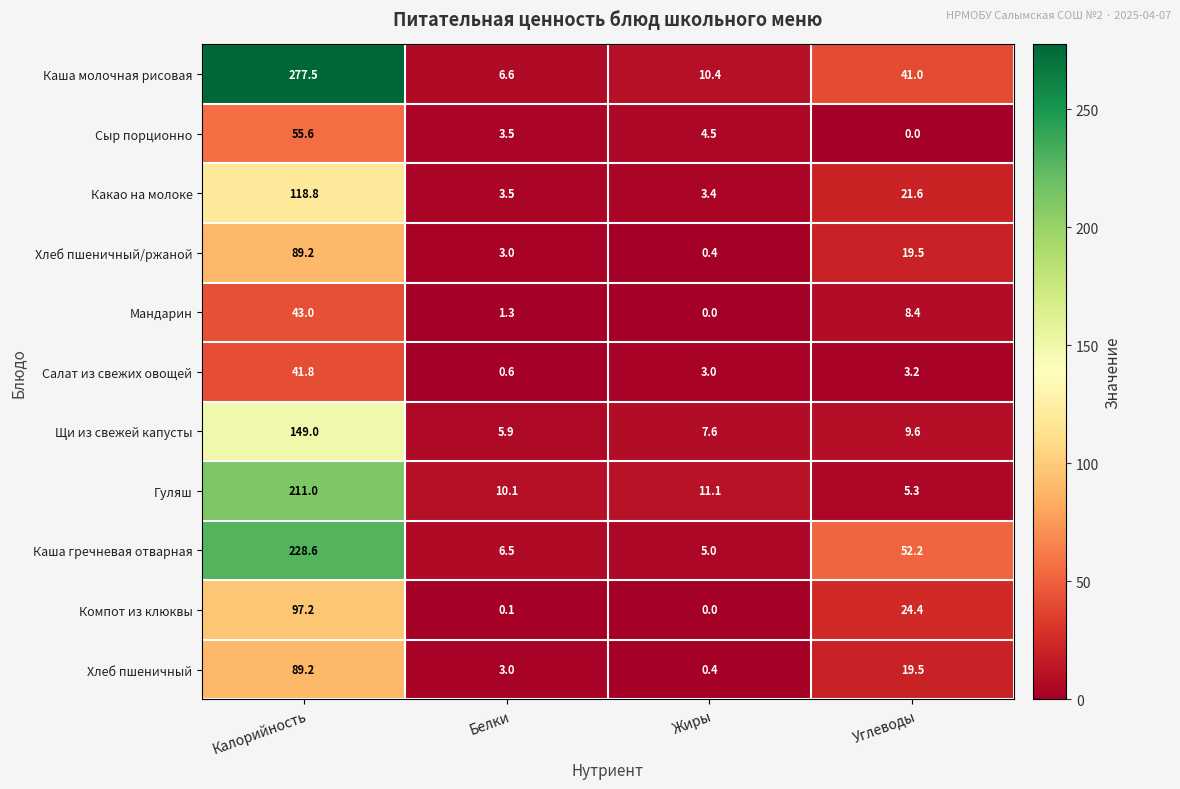

Read the Каша молочная рисовая value at Жиры.

10.4